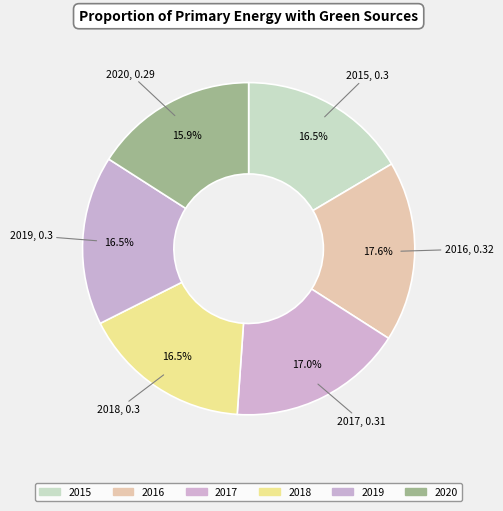

How many slices are in this pie chart?

6